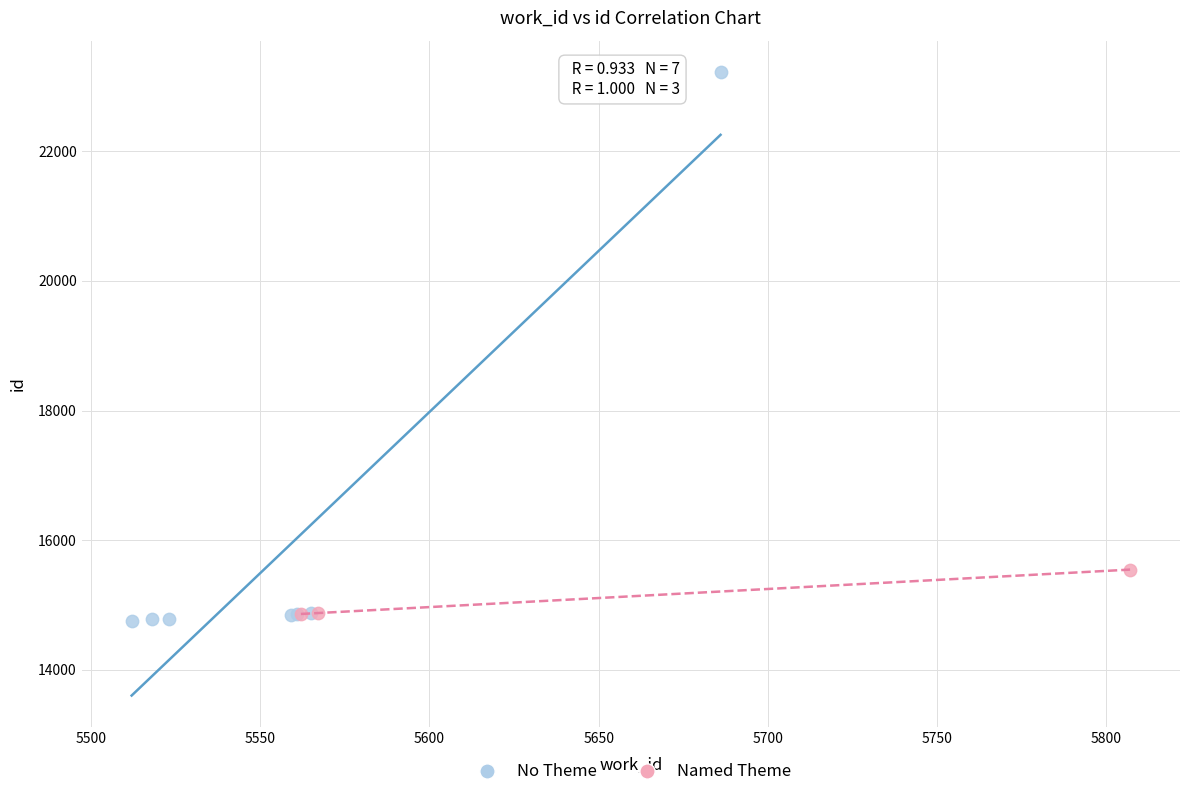

Which series has the largest Y range (max minus min)?

No Theme